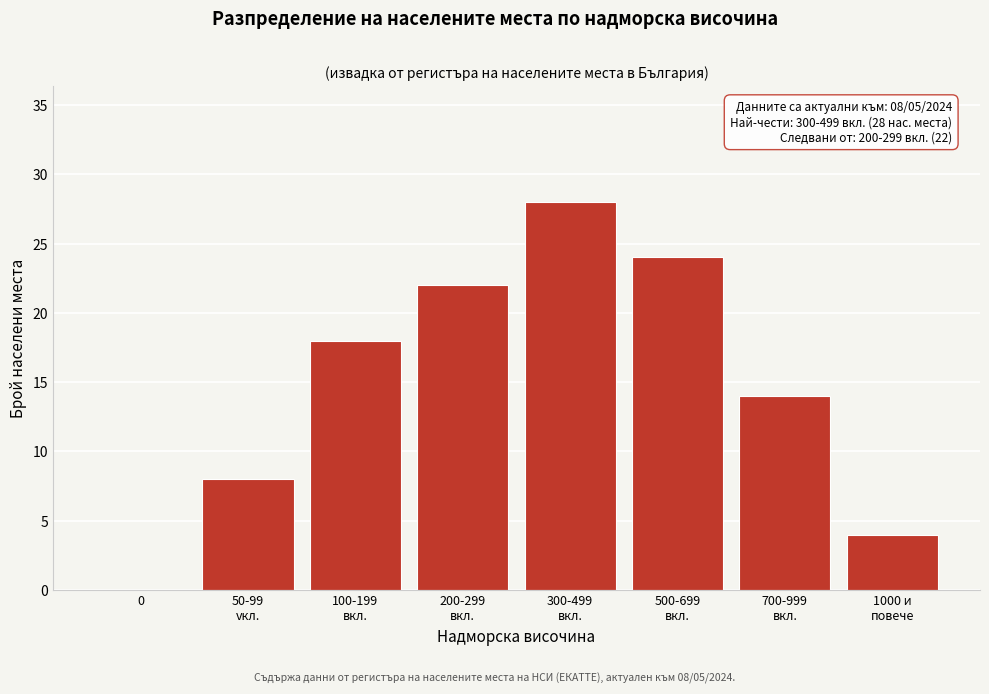

The chart shows a value of 12 at 0. True or false?

False